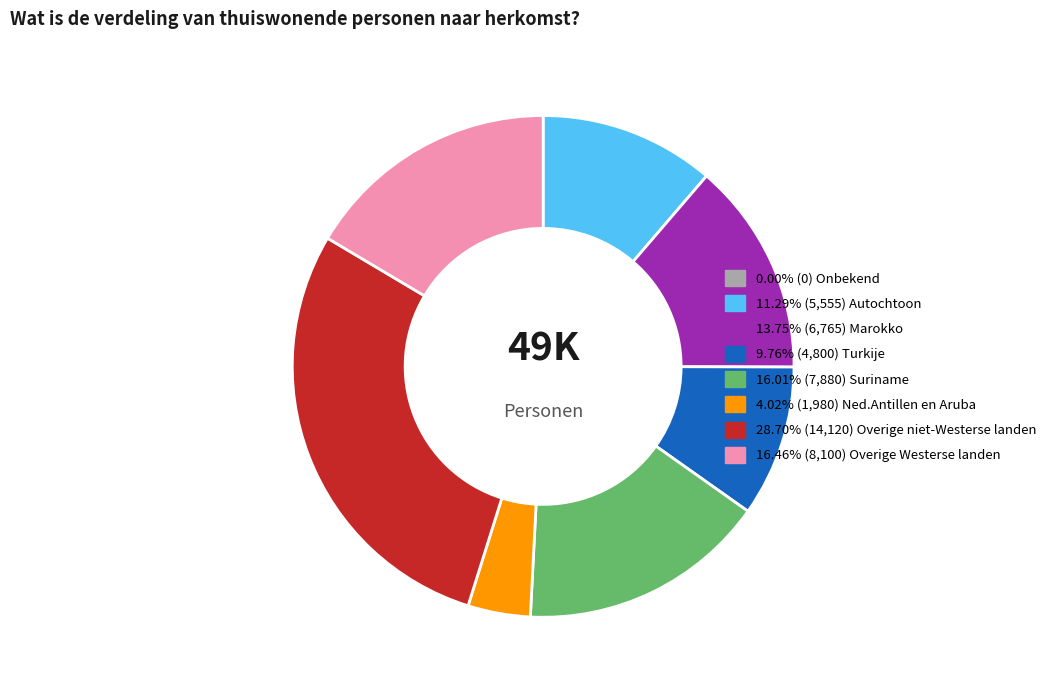

Is there a majority slice in this chart?

No